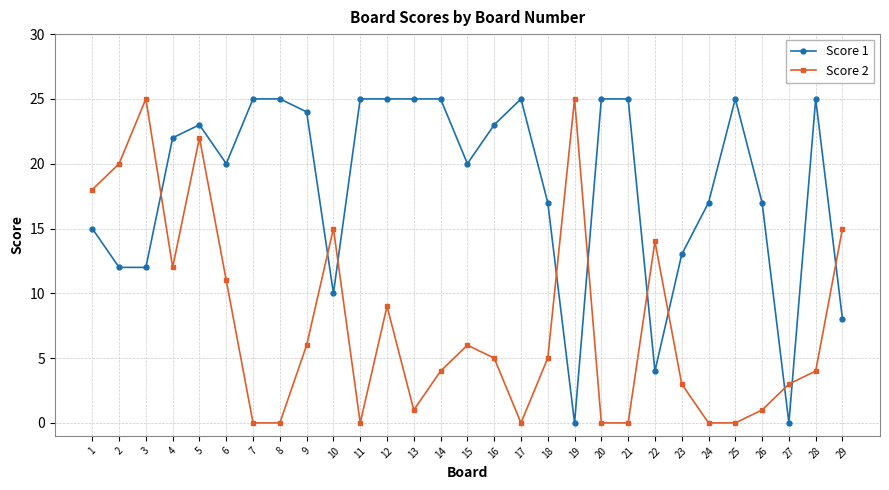

True or false: Score 1 and Score 2 intersect in this chart.

True